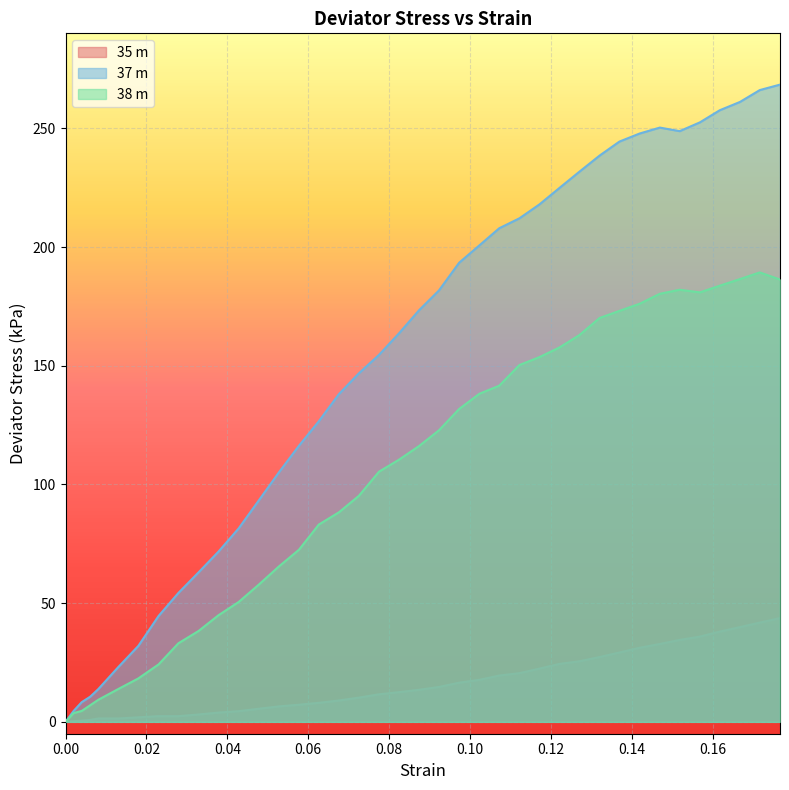

Which series has the largest total across all categories?

37 m